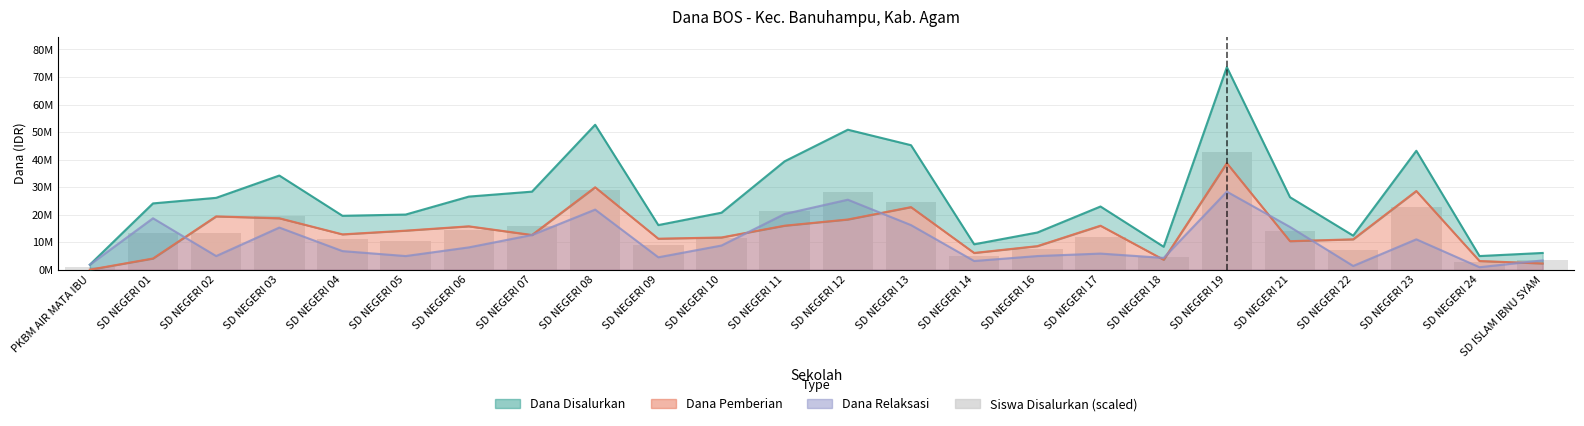

Is it true that the value at SD ISLAM IBNU SYAM is 1590059?

False